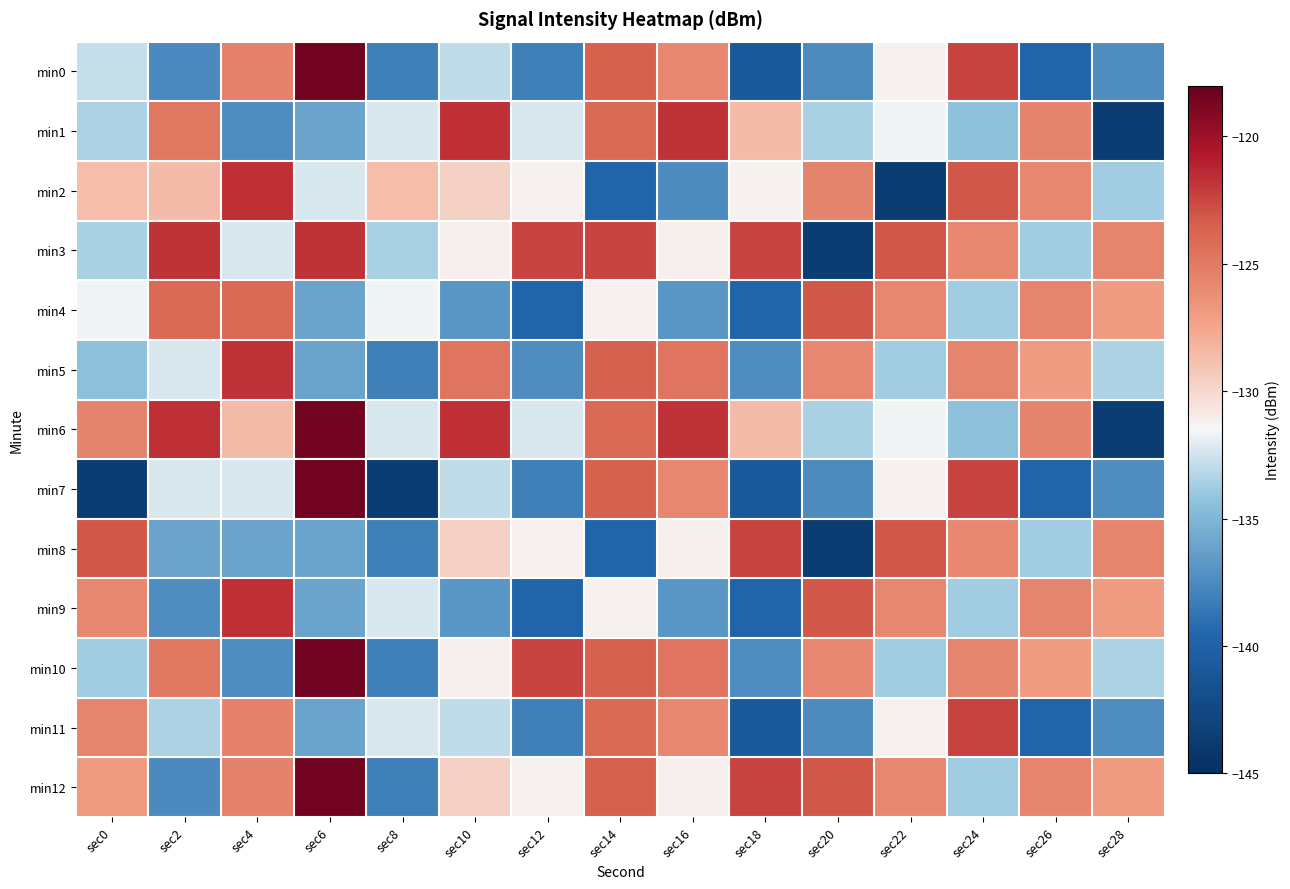

Reading left to right, what are all the values shown in this chart?

min0: sec0=-132.8	sec2=-137.6	sec4=-125.5	sec6=-118.5	sec8=-138.1	sec10=-132.9	sec12=-138.1	sec14=-123.5	sec16=-125.7	sec18=-140.8	sec20=-137.4	sec22=-131.3	sec24=-122.3	sec26=-139.7	sec28=-137.3
min1: sec0=-133.4	sec2=-124.8	sec4=-137.4	sec6=-136.0	sec8=-132.3	sec10=-121.6	sec12=-132.3	sec14=-124.1	sec16=-121.7	sec18=-128.6	sec20=-133.5	sec22=-131.6	sec24=-134.4	sec26=-125.5	sec28=-143.6
min2: sec0=-128.7	sec2=-128.6	sec4=-121.6	sec6=-132.3	sec8=-128.7	sec10=-129.7	sec12=-131.3	sec14=-139.7	sec16=-137.4	sec18=-131.3	sec20=-125.5	sec22=-143.6	sec24=-123.1	sec26=-125.8	sec28=-133.7
min3: sec0=-133.5	sec2=-121.7	sec4=-132.3	sec6=-121.7	sec8=-133.5	sec10=-131.1	sec12=-122.3	sec14=-122.3	sec16=-131.1	sec18=-122.3	sec20=-143.6	sec22=-123.1	sec24=-125.8	sec26=-133.7	sec28=-125.6
min4: sec0=-131.6	sec2=-124.1	sec4=-124.1	sec6=-136.0	sec8=-131.6	sec10=-136.9	sec12=-139.7	sec14=-131.3	sec16=-136.9	sec18=-139.7	sec20=-123.1	sec22=-125.8	sec24=-133.7	sec26=-125.6	sec28=-126.9
min5: sec0=-134.4	sec2=-132.3	sec4=-121.7	sec6=-136.0	sec8=-138.1	sec10=-124.7	sec12=-137.3	sec14=-123.5	sec16=-124.7	sec18=-137.3	sec20=-125.8	sec22=-133.7	sec24=-125.6	sec26=-126.9	sec28=-133.4
min6: sec0=-125.5	sec2=-121.6	sec4=-128.6	sec6=-118.5	sec8=-132.3	sec10=-121.6	sec12=-132.3	sec14=-124.1	sec16=-121.7	sec18=-128.6	sec20=-133.5	sec22=-131.6	sec24=-134.4	sec26=-125.5	sec28=-143.6
min7: sec0=-143.6	sec2=-132.3	sec4=-132.3	sec6=-118.5	sec8=-143.6	sec10=-132.9	sec12=-138.1	sec14=-123.5	sec16=-125.7	sec18=-140.8	sec20=-137.4	sec22=-131.3	sec24=-122.3	sec26=-139.7	sec28=-137.3
min8: sec0=-123.1	sec2=-136.0	sec4=-136.0	sec6=-136.0	sec8=-138.1	sec10=-129.7	sec12=-131.3	sec14=-139.7	sec16=-131.1	sec18=-122.3	sec20=-143.6	sec22=-123.1	sec24=-125.8	sec26=-133.7	sec28=-125.6
min9: sec0=-125.8	sec2=-137.4	sec4=-121.6	sec6=-136.0	sec8=-132.3	sec10=-136.9	sec12=-139.7	sec14=-131.3	sec16=-136.9	sec18=-139.7	sec20=-123.1	sec22=-125.8	sec24=-133.7	sec26=-125.6	sec28=-126.9
min10: sec0=-133.7	sec2=-124.8	sec4=-137.4	sec6=-118.5	sec8=-138.1	sec10=-131.1	sec12=-122.3	sec14=-123.5	sec16=-124.7	sec18=-137.3	sec20=-125.8	sec22=-133.7	sec24=-125.6	sec26=-126.9	sec28=-133.4
min11: sec0=-125.6	sec2=-133.4	sec4=-125.5	sec6=-136.0	sec8=-132.3	sec10=-132.9	sec12=-138.1	sec14=-124.1	sec16=-125.7	sec18=-140.8	sec20=-137.4	sec22=-131.3	sec24=-122.3	sec26=-139.7	sec28=-137.3
min12: sec0=-126.9	sec2=-137.6	sec4=-125.5	sec6=-118.5	sec8=-138.1	sec10=-129.7	sec12=-131.3	sec14=-123.5	sec16=-131.1	sec18=-122.3	sec20=-123.1	sec22=-125.8	sec24=-133.7	sec26=-125.6	sec28=-126.9